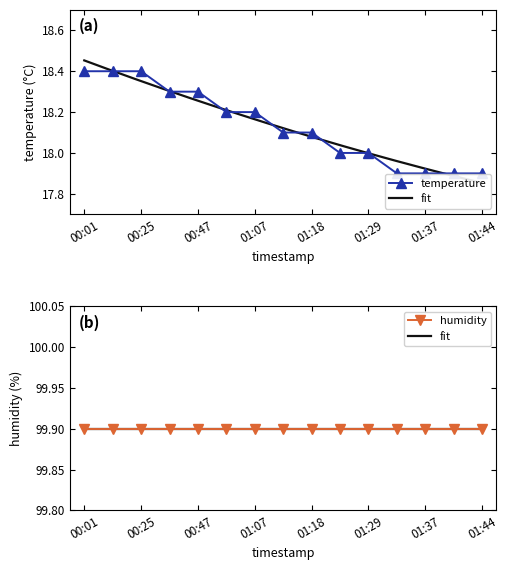

Reading right to left, extract all data points from this chart.

17.9	17.9	17.9	17.9	18.0	18.0	18.1	18.1	18.2	18.2	18.3	18.3	18.4	18.4	18.4